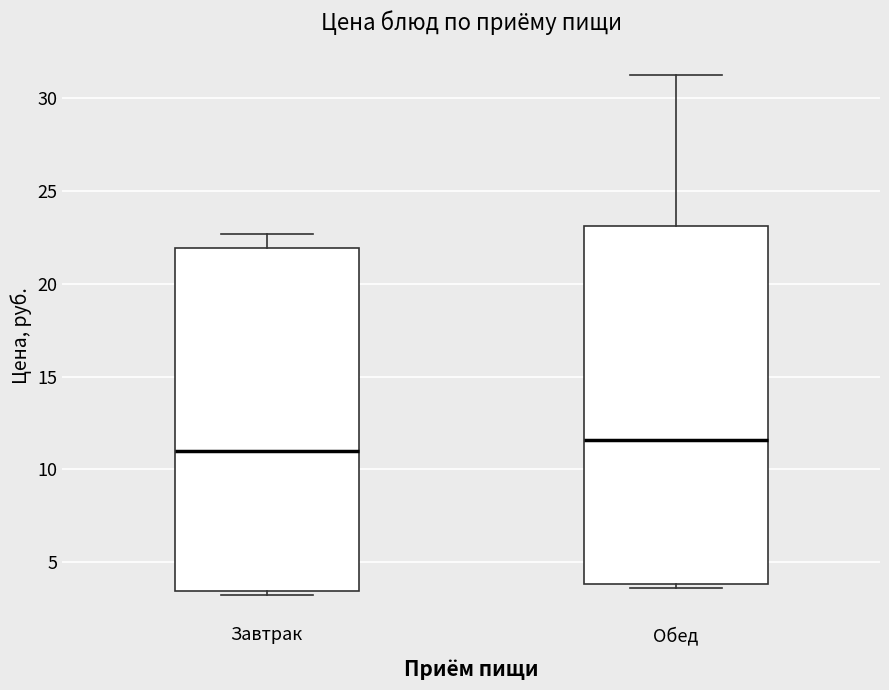

Where does the median line of the box for Обед sit on the y-axis? The values are not printed on the chart, so give them approximately, as read against the axis.

11.5